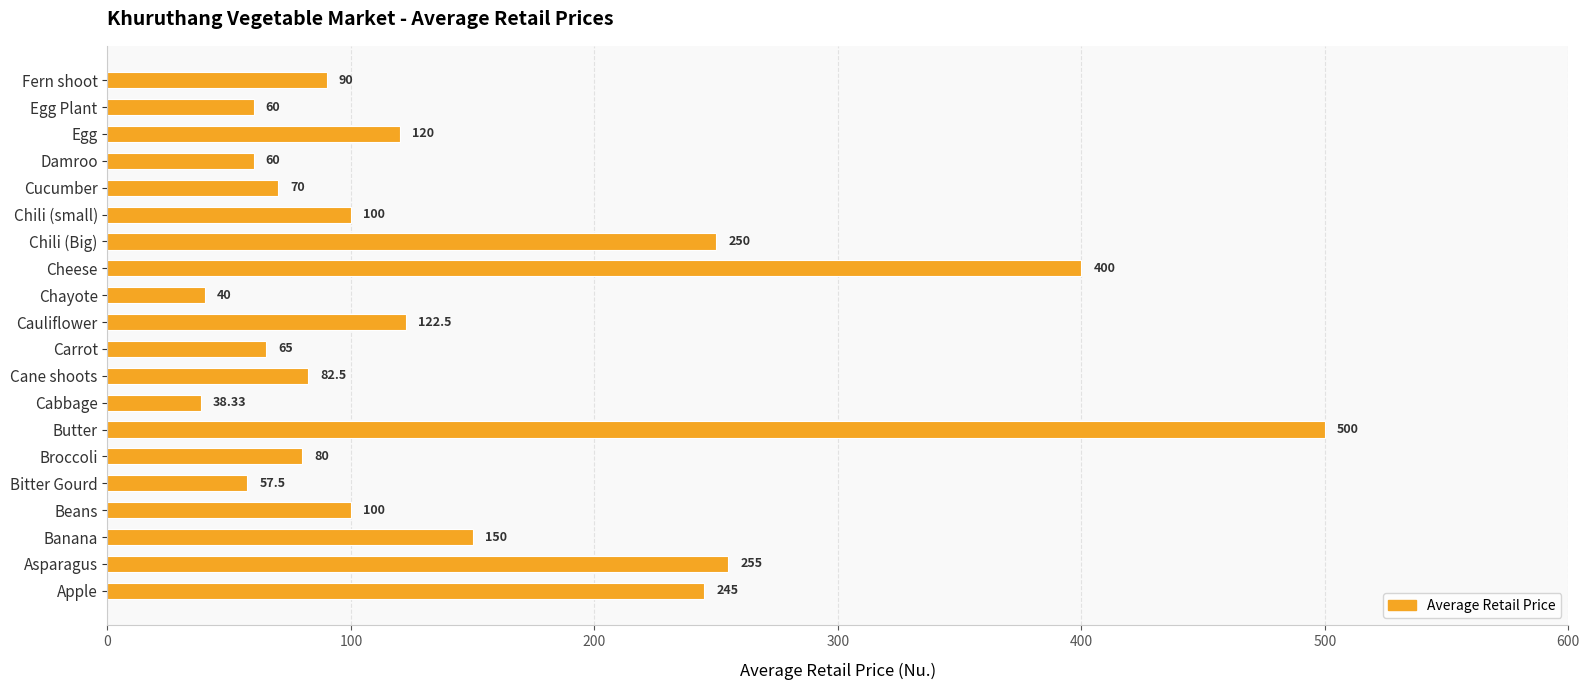

Count the number of categories in the chart.

20